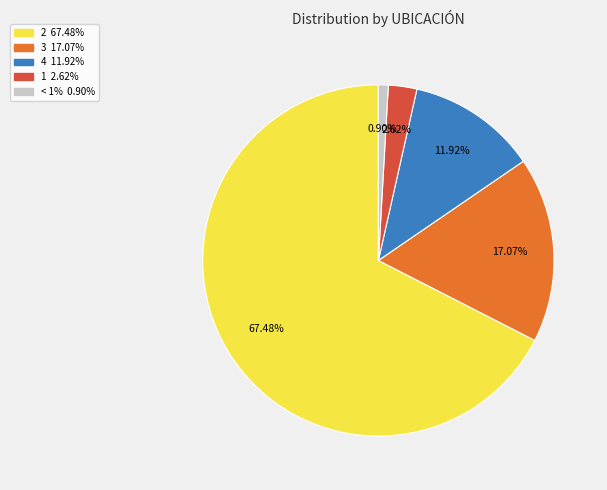

Does any single category account for the majority?

Yes